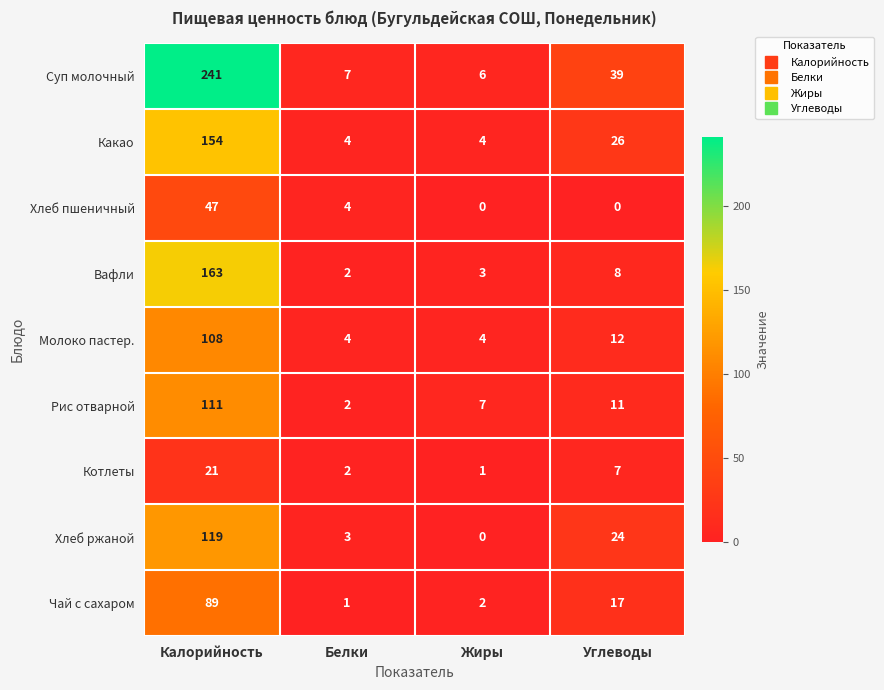

How many values in the Какао series are below 26?

2